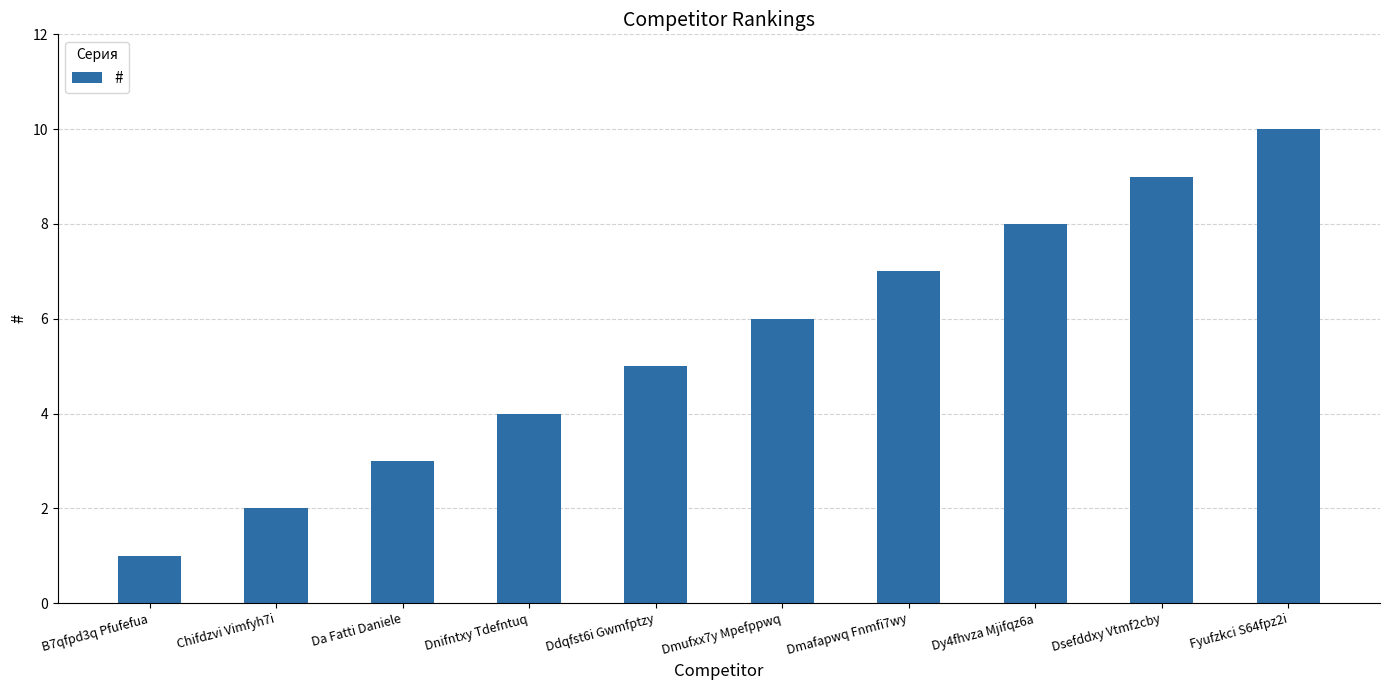

List the labels in order of value, smallest first.

B7qfpd3q Pfufefua, Chifdzvi Vimfyh7i, Da Fatti Daniele, Dnifntxy Tdefntuq, Ddqfst6i Gwmfptzy, Dmufxx7y Mpefppwq, Dmafapwq Fnmfi7wy, Dy4fhvza Mjifqz6a, Dsefddxy Vtmf2cby, Fyufzkci S64fpz2i